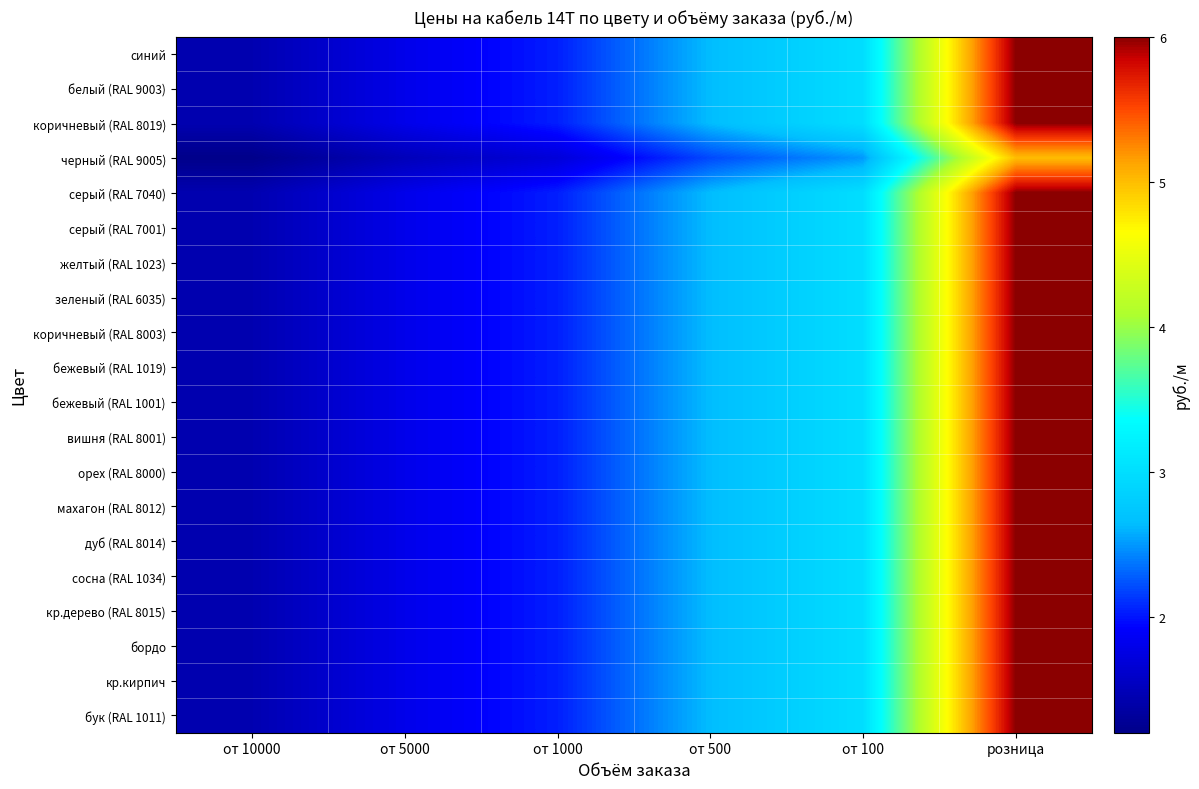

Reading left to right, extract all data points from this chart.

синий: от 10000=1.4	от 5000=1.8	от 1000=2.0	от 500=2.6	от 100=3.0	розница=6.0
белый (RAL 9003): от 10000=1.4	от 5000=1.8	от 1000=2.0	от 500=2.6	от 100=3.0	розница=6.0
коричневый (RAL 8019): от 10000=1.4	от 5000=1.8	от 1000=2.0	от 500=2.6	от 100=3.0	розница=6.0
черный (RAL 9005): от 10000=1.2	от 5000=1.5	от 1000=1.7	от 500=2.2	от 100=2.5	розница=5.0
серый (RAL 7040): от 10000=1.4	от 5000=1.8	от 1000=2.0	от 500=2.6	от 100=3.0	розница=6.0
серый (RAL 7001): от 10000=1.4	от 5000=1.8	от 1000=2.0	от 500=2.6	от 100=3.0	розница=6.0
желтый (RAL 1023): от 10000=1.4	от 5000=1.8	от 1000=2.0	от 500=2.6	от 100=3.0	розница=6.0
зеленый (RAL 6035): от 10000=1.4	от 5000=1.8	от 1000=2.0	от 500=2.6	от 100=3.0	розница=6.0
коричневый (RAL 8003): от 10000=1.4	от 5000=1.8	от 1000=2.0	от 500=2.6	от 100=3.0	розница=6.0
бежевый (RAL 1019): от 10000=1.4	от 5000=1.8	от 1000=2.0	от 500=2.6	от 100=3.0	розница=6.0
бежевый (RAL 1001): от 10000=1.4	от 5000=1.8	от 1000=2.0	от 500=2.6	от 100=3.0	розница=6.0
вишня (RAL 8001): от 10000=1.4	от 5000=1.8	от 1000=2.0	от 500=2.6	от 100=3.0	розница=6.0
орех (RAL 8000): от 10000=1.4	от 5000=1.8	от 1000=2.0	от 500=2.6	от 100=3.0	розница=6.0
махагон (RAL 8012): от 10000=1.4	от 5000=1.8	от 1000=2.0	от 500=2.6	от 100=3.0	розница=6.0
дуб (RAL 8014): от 10000=1.4	от 5000=1.8	от 1000=2.0	от 500=2.6	от 100=3.0	розница=6.0
сосна (RAL 1034): от 10000=1.4	от 5000=1.8	от 1000=2.0	от 500=2.6	от 100=3.0	розница=6.0
кр.дерево (RAL 8015): от 10000=1.4	от 5000=1.8	от 1000=2.0	от 500=2.6	от 100=3.0	розница=6.0
бордо: от 10000=1.4	от 5000=1.8	от 1000=2.0	от 500=2.6	от 100=3.0	розница=6.0
кр.кирпич: от 10000=1.4	от 5000=1.8	от 1000=2.0	от 500=2.6	от 100=3.0	розница=6.0
бук (RAL 1011): от 10000=1.4	от 5000=1.8	от 1000=2.0	от 500=2.6	от 100=3.0	розница=6.0